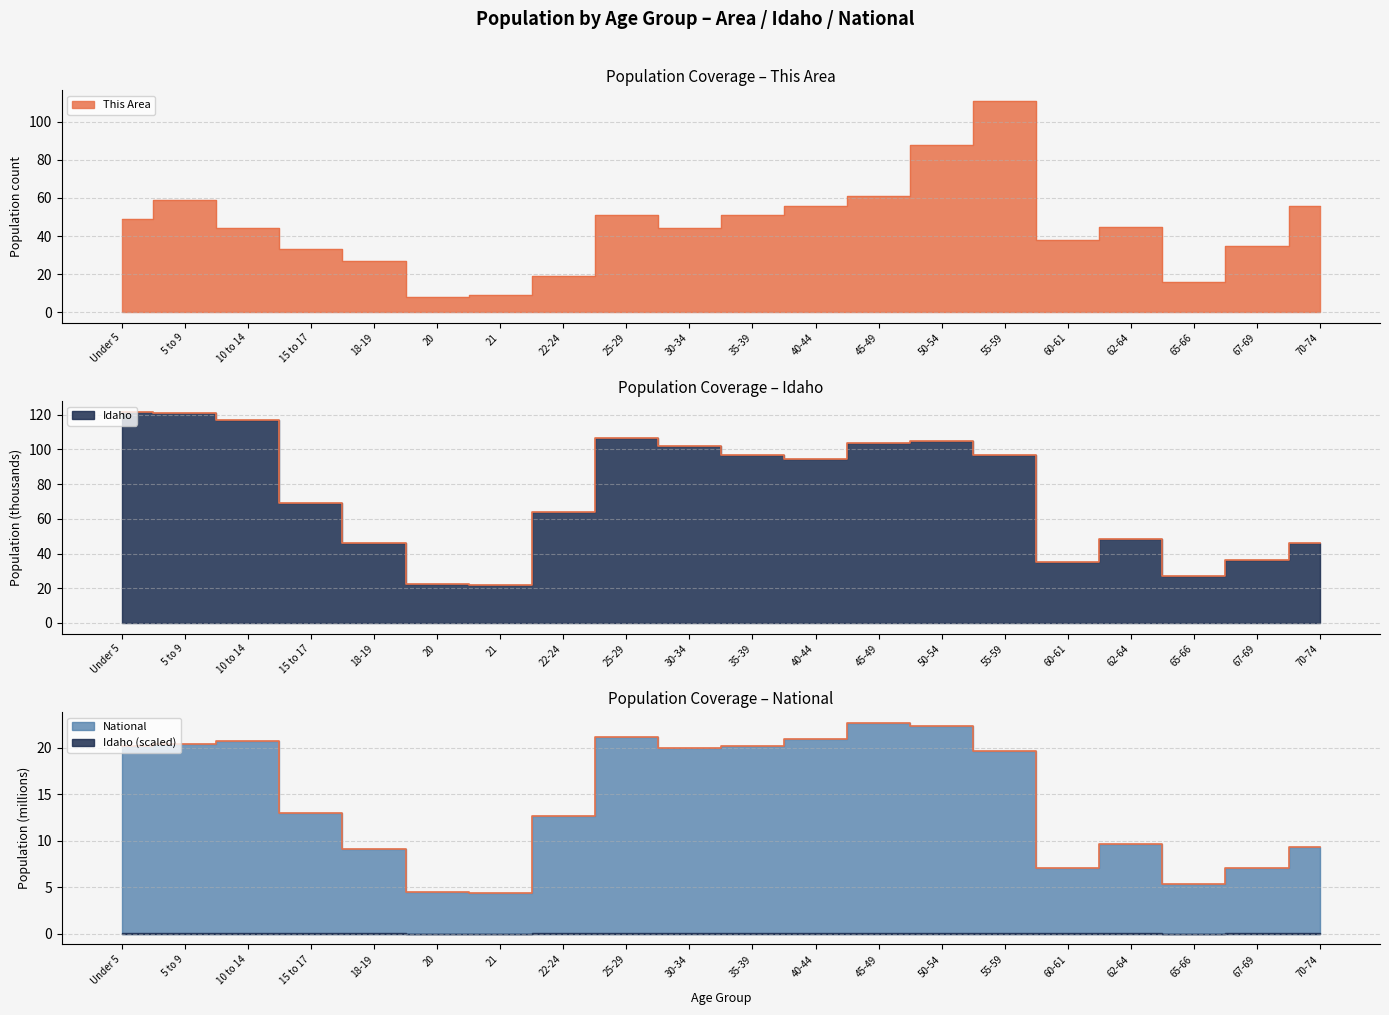

List the series in order of their peak value, lowest first.

National, This Area, Idaho